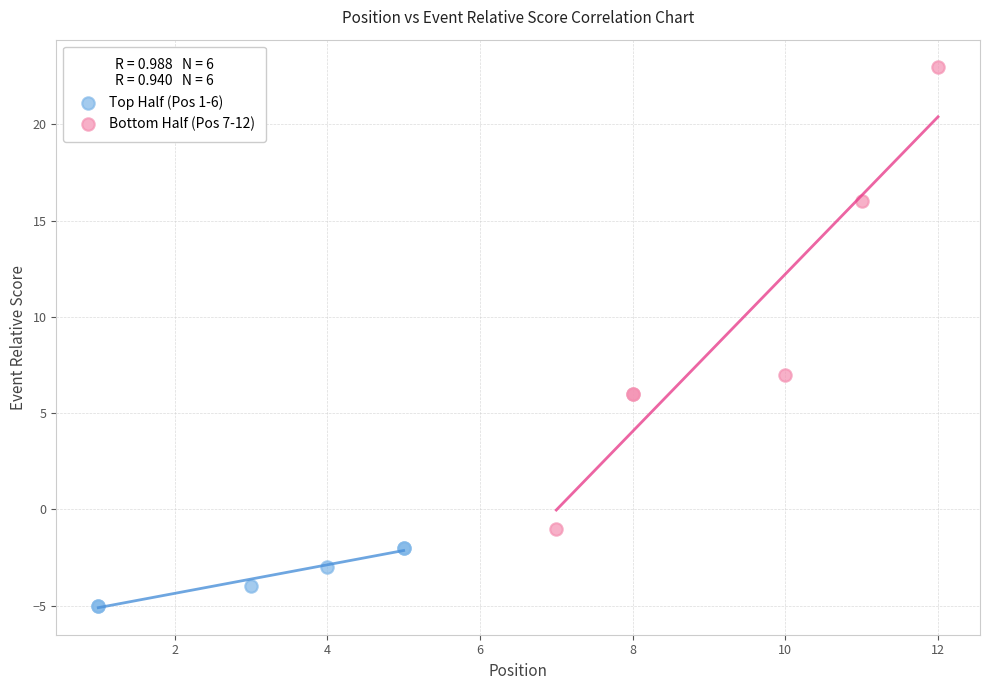

Which series reaches the minimum Y coordinate?

Top Half (Pos 1-6)